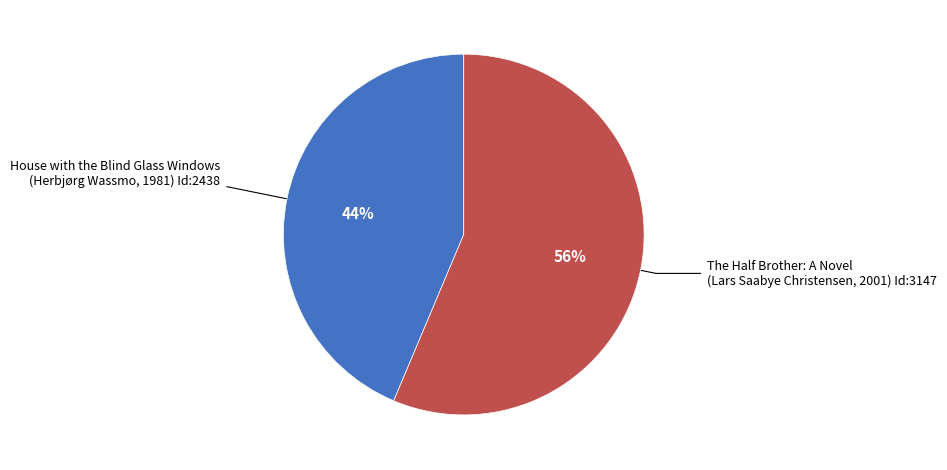

Does any single category account for the majority?

Yes